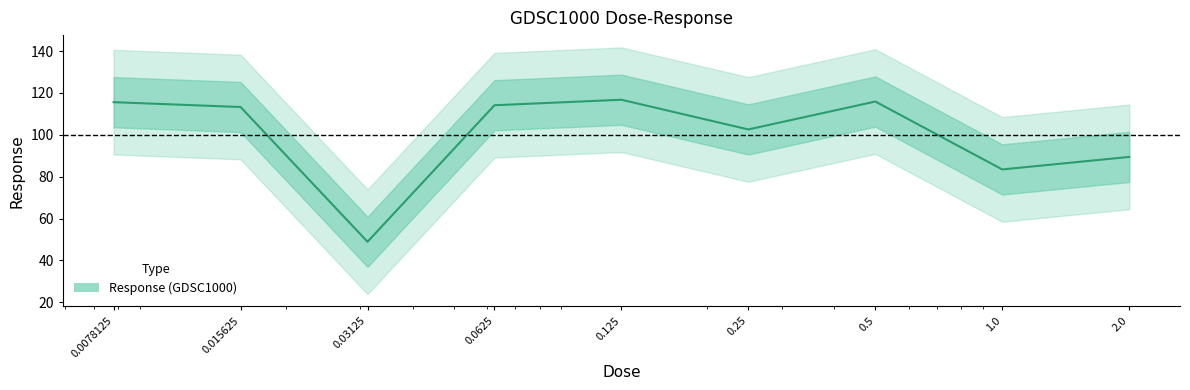

Which label corresponds to the smallest value in the chart?

0.03125